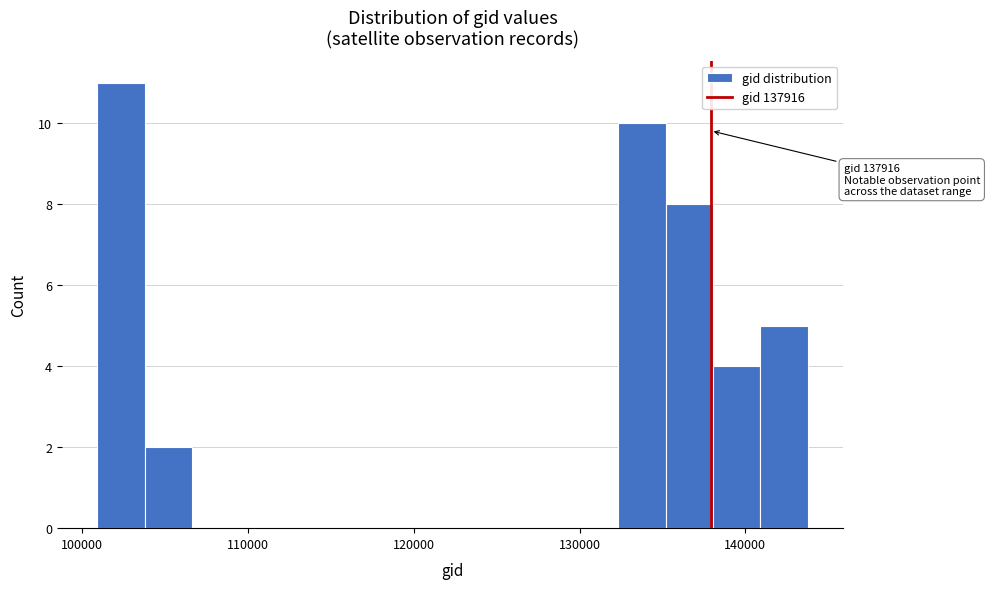

Read against the x-axis, roughly where is the centre of the tallest bar?

102000